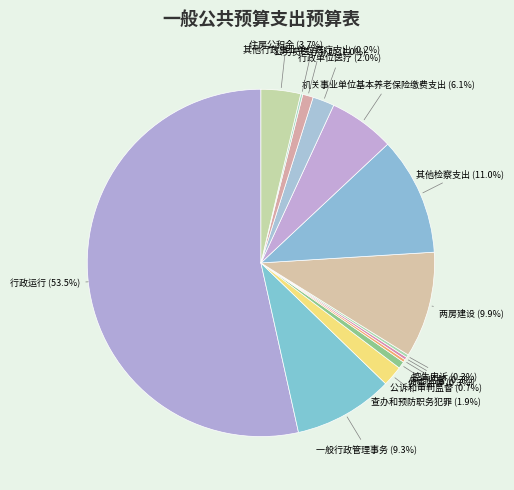

What is the largest slice in the pie chart?

行政运行